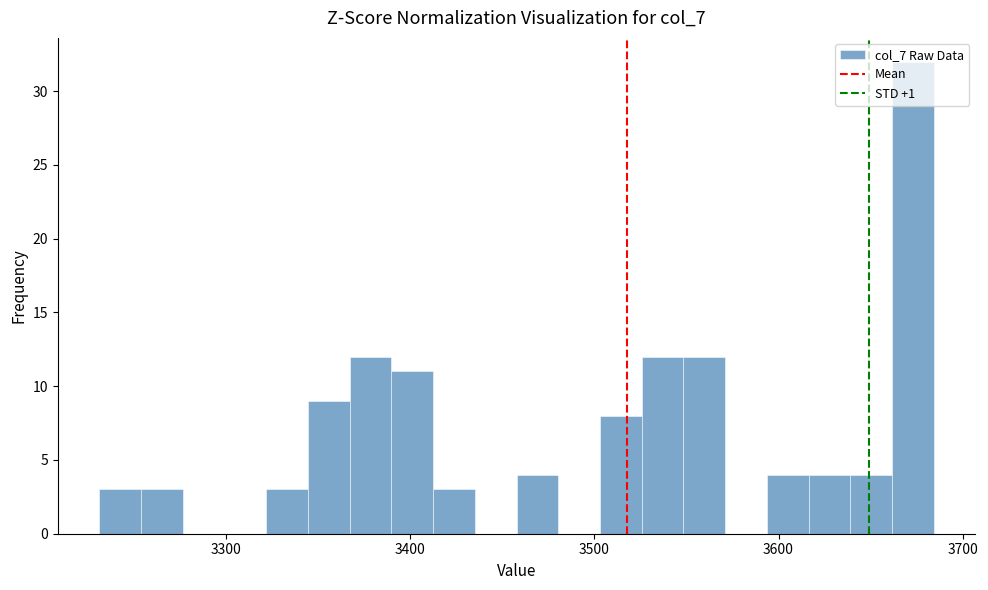

Read against the x-axis, roughly where is the centre of the tallest bar?

3670